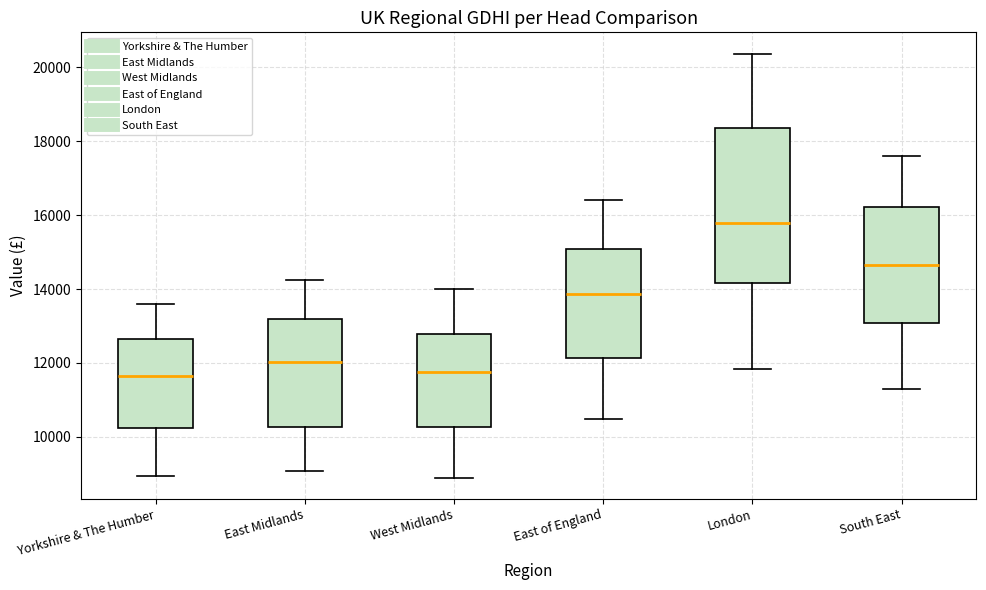

Reading left to right, read every box against the y-axis: the position of its median line, the range the box covers, and the ends of its whiskers. The values are not printed on the chart, so give them approximately, as read against the axis.

Yorkshire & The Humber: median 11600, box 10200 to 12600, whiskers 9000 to 13600
East Midlands: median 12000, box 10200 to 13200, whiskers 9000 to 14200
West Midlands: median 11800, box 10200 to 12800, whiskers 8800 to 14000
East of England: median 13800, box 12200 to 15000, whiskers 10400 to 16400
London: median 15800, box 14200 to 18400, whiskers 11800 to 20400
South East: median 14600, box 13000 to 16200, whiskers 11200 to 17600